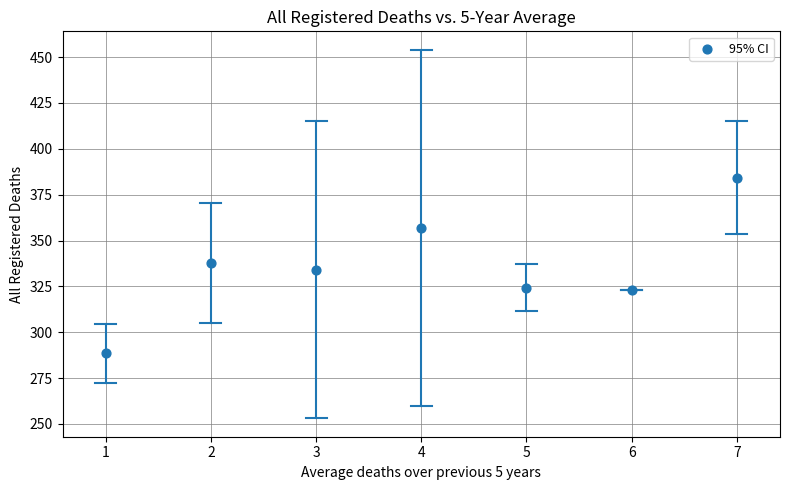

What is the range of X values (max minus min)?

6.0